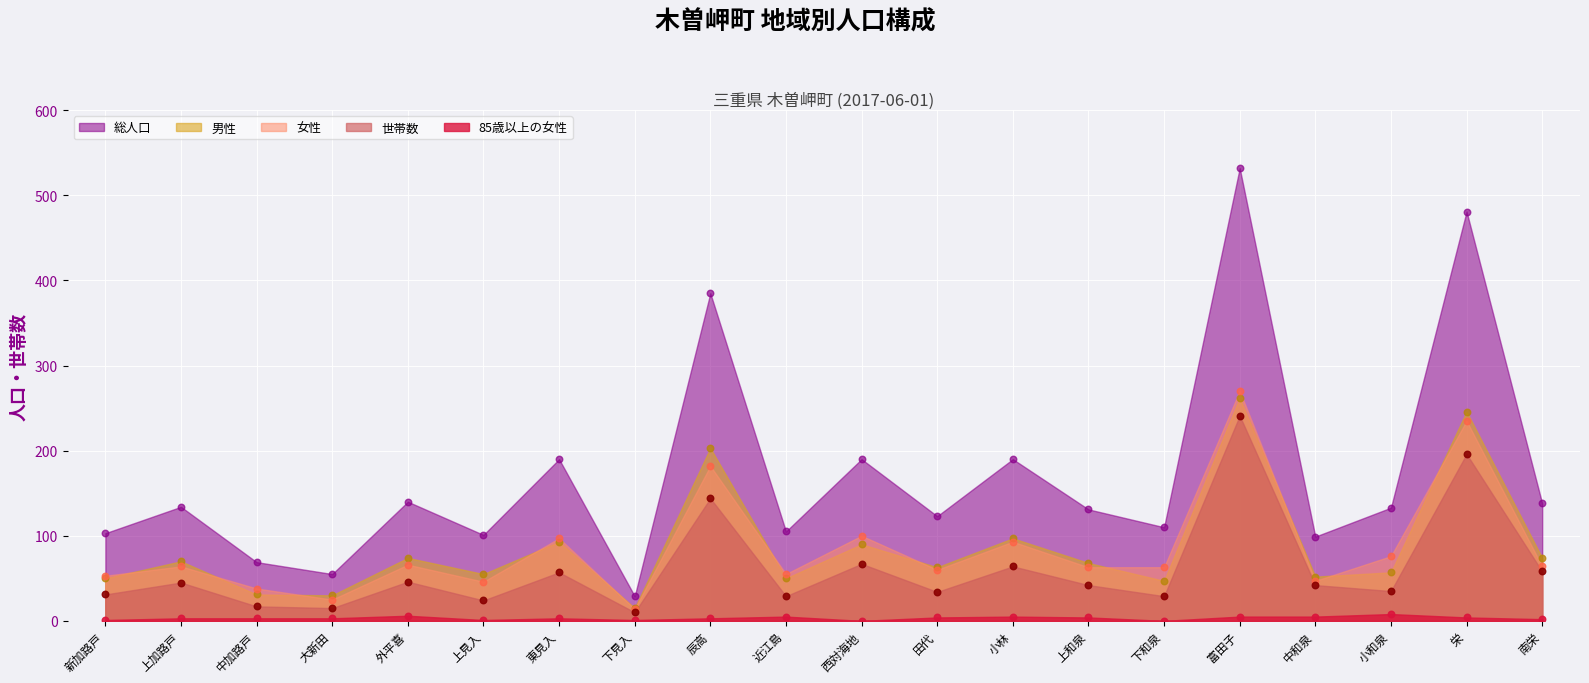

Which series reaches the maximum Y coordinate?

総人口